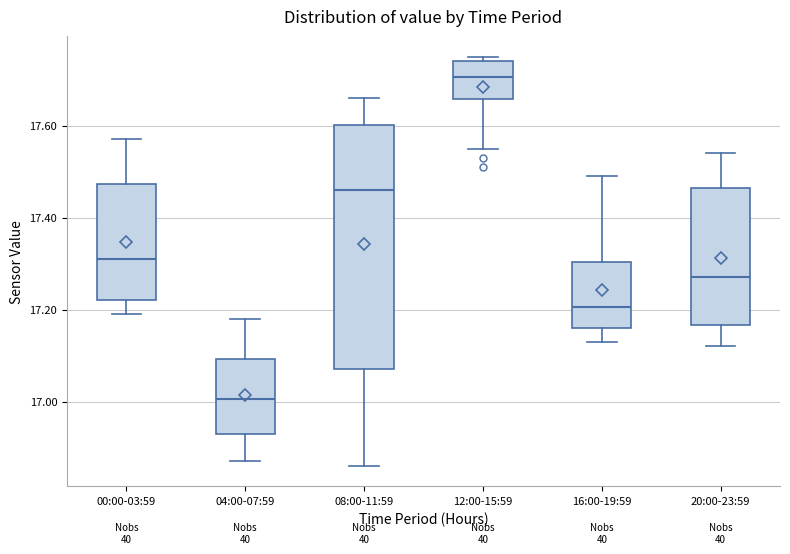

Where does the median line of the box for 16:00-19:59 sit on the y-axis? The values are not printed on the chart, so give them approximately, as read against the axis.

17.20